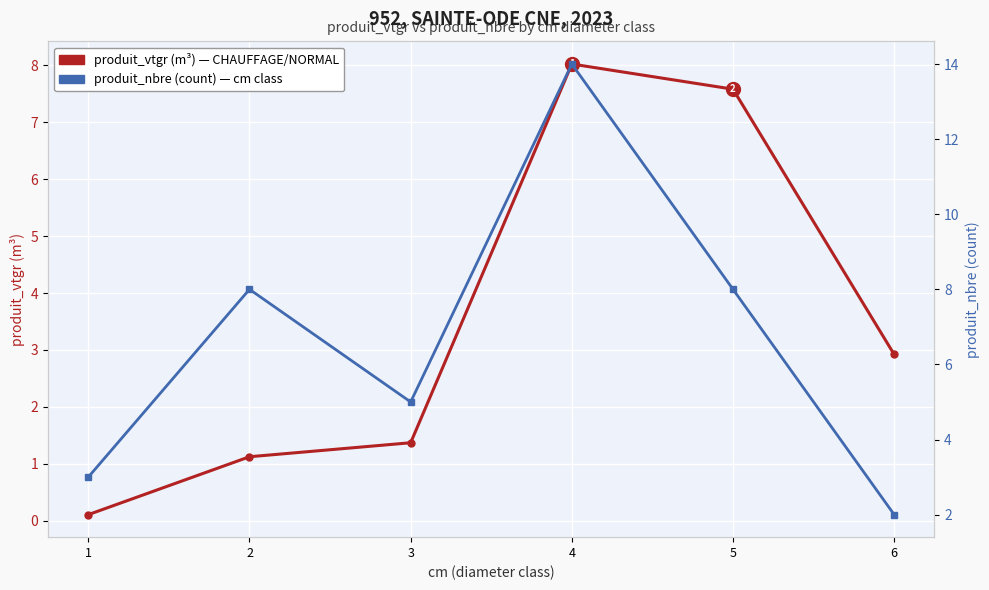

Between 2 and 5, which series saw the biggest shift?

produit_vtgr (m³)